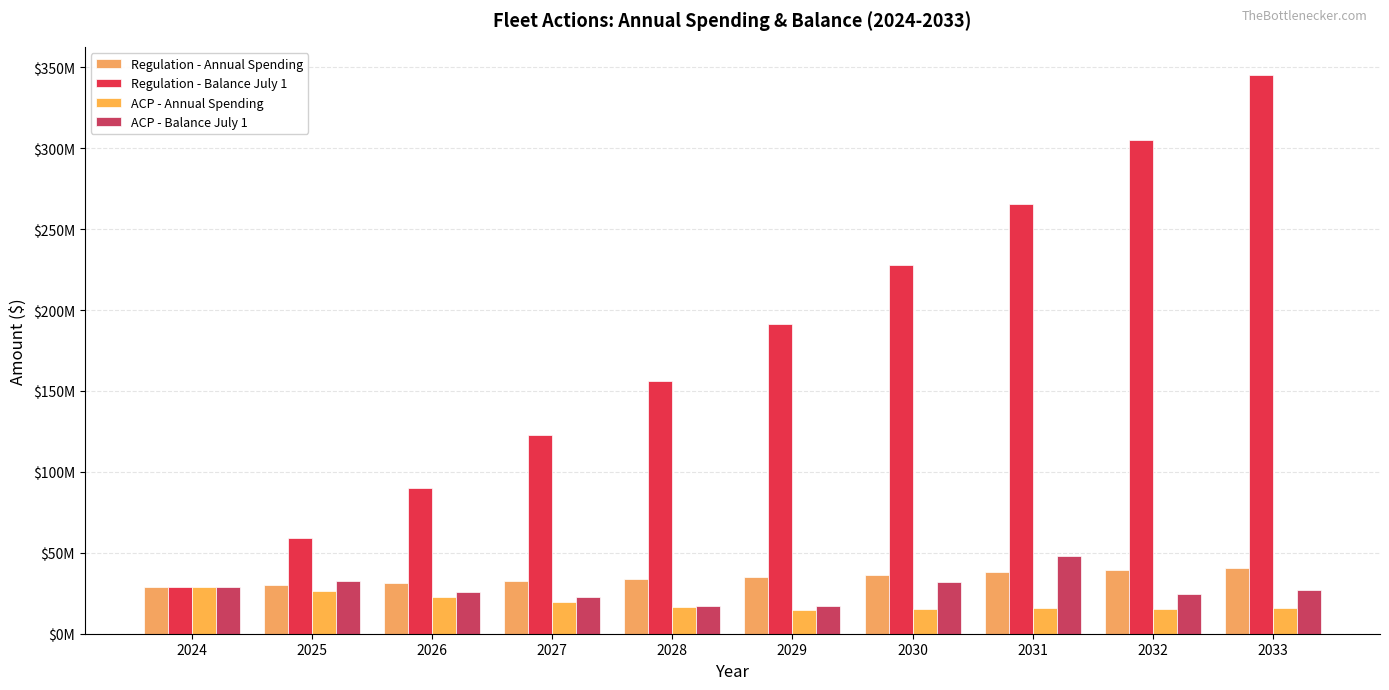

What is the sum of the ACP - Balance July 1 values at 2024 and 2027?

51813635.5